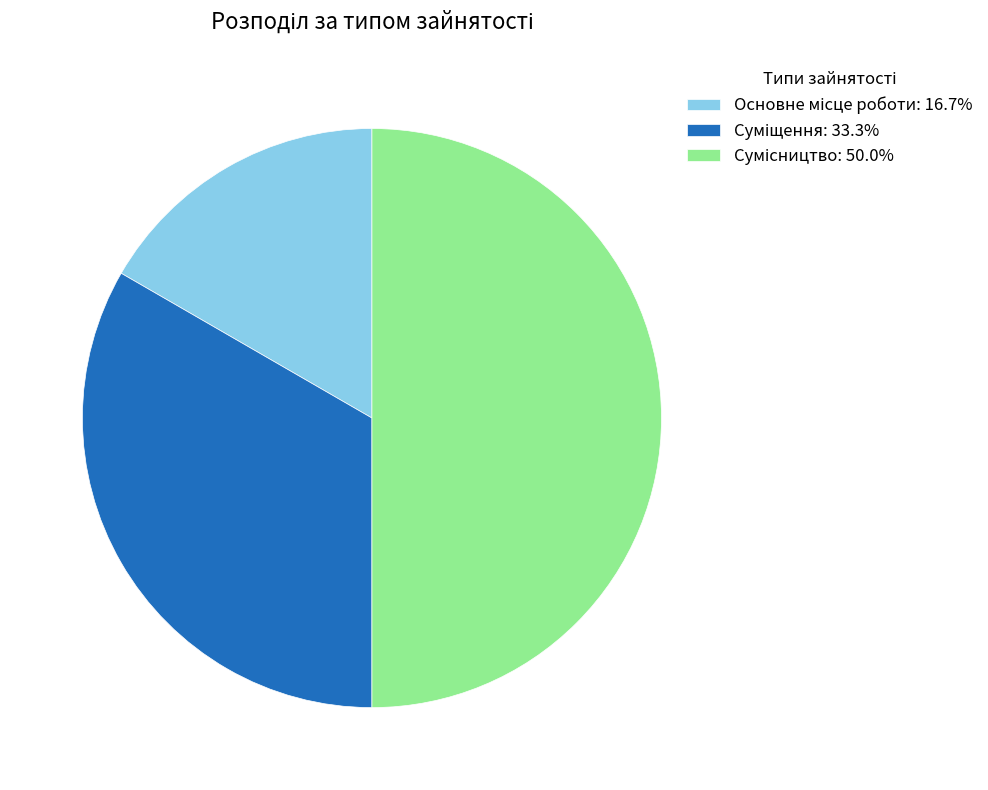

Is there a majority slice in this chart?

No